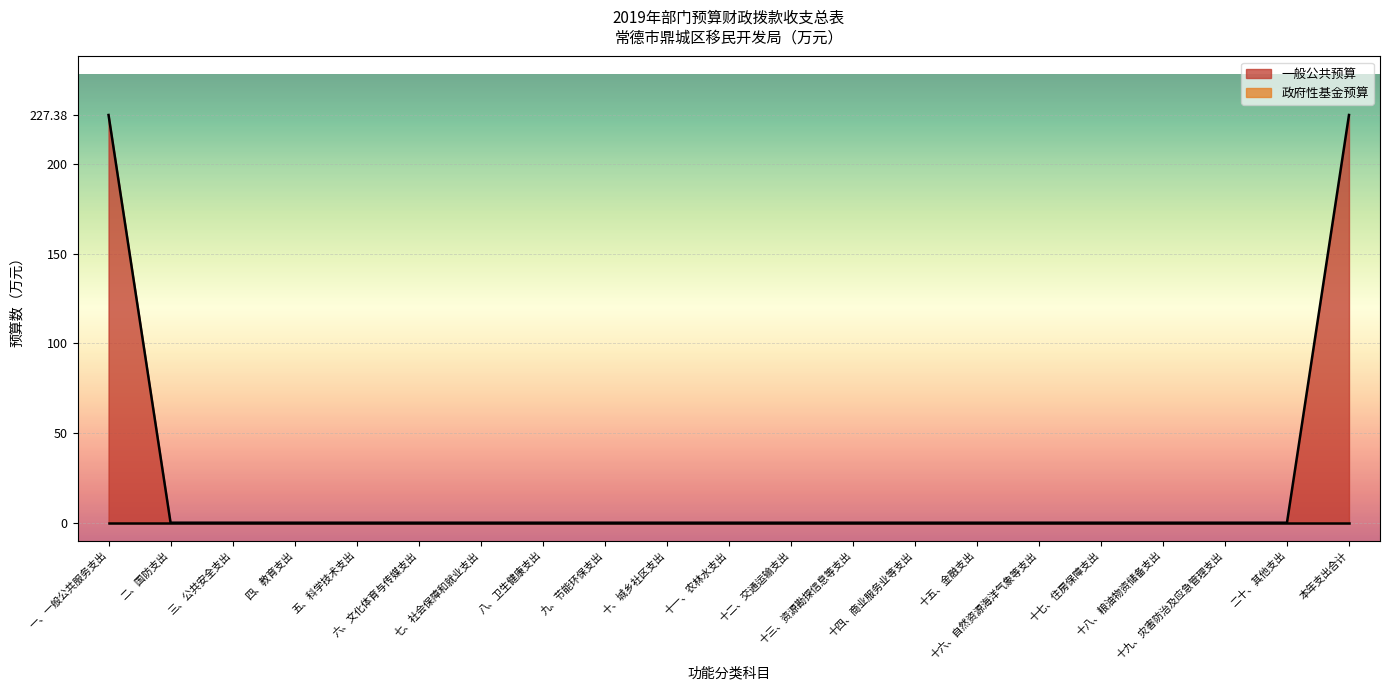

True or false: the data has more than 2 interior local peaks.

False